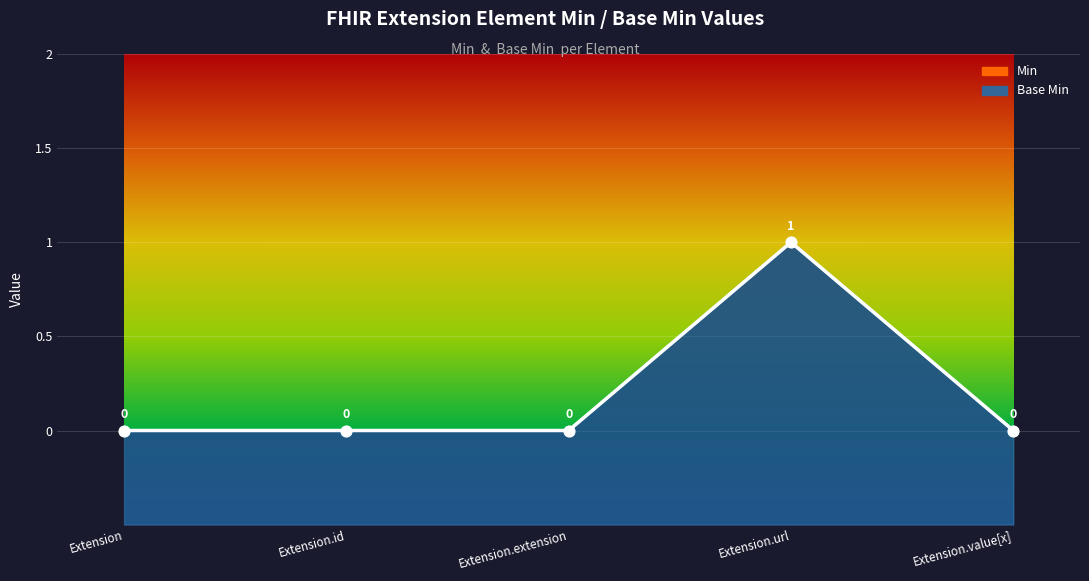

At which category is the sum across all series the highest?

Extension.url